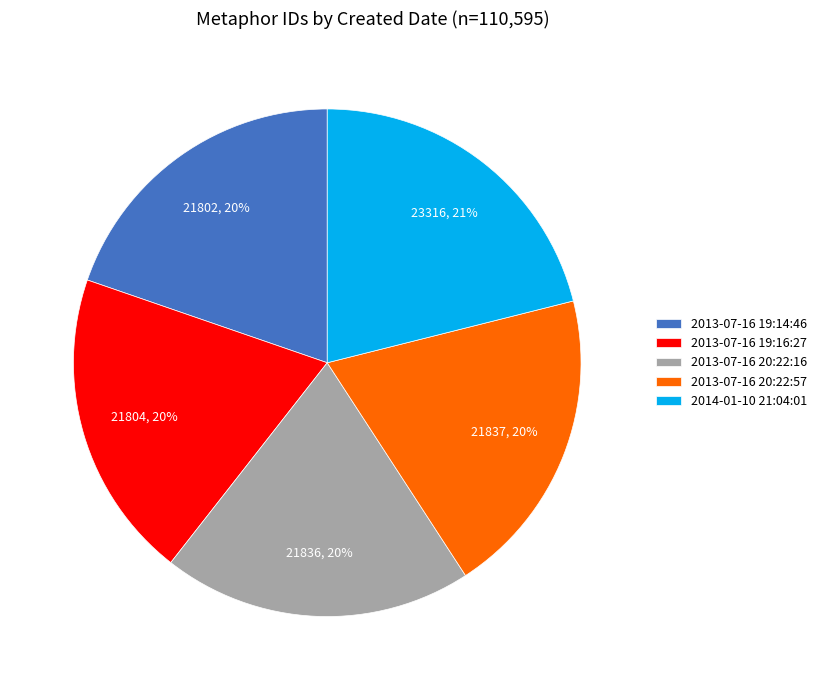

What percentage is the 2013-07-16 19:14:46 slice, to the nearest percent?

20%